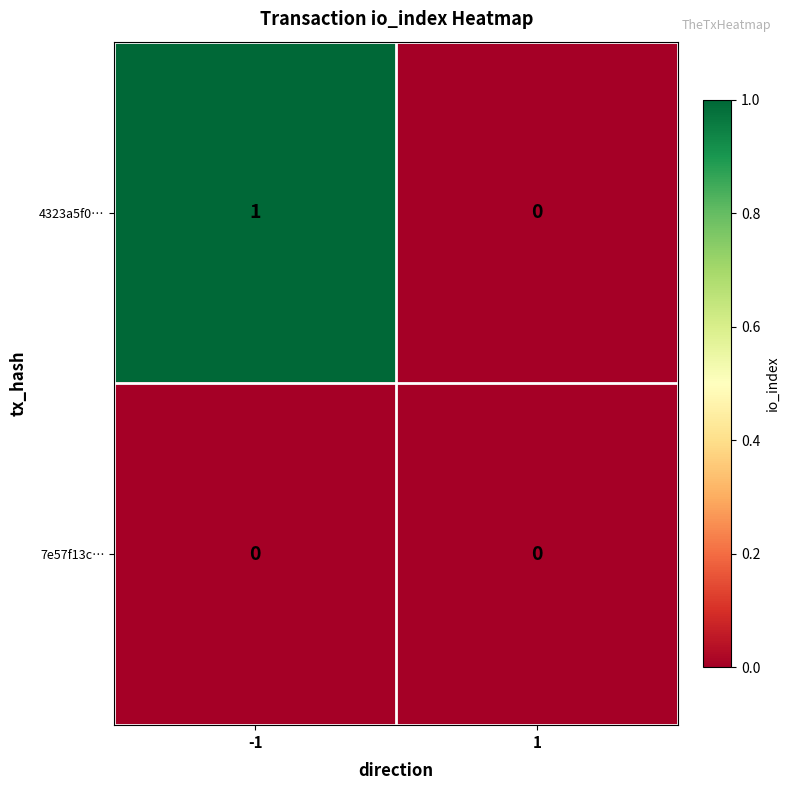

Which series has the largest range (max minus min)?

4323a5f0…